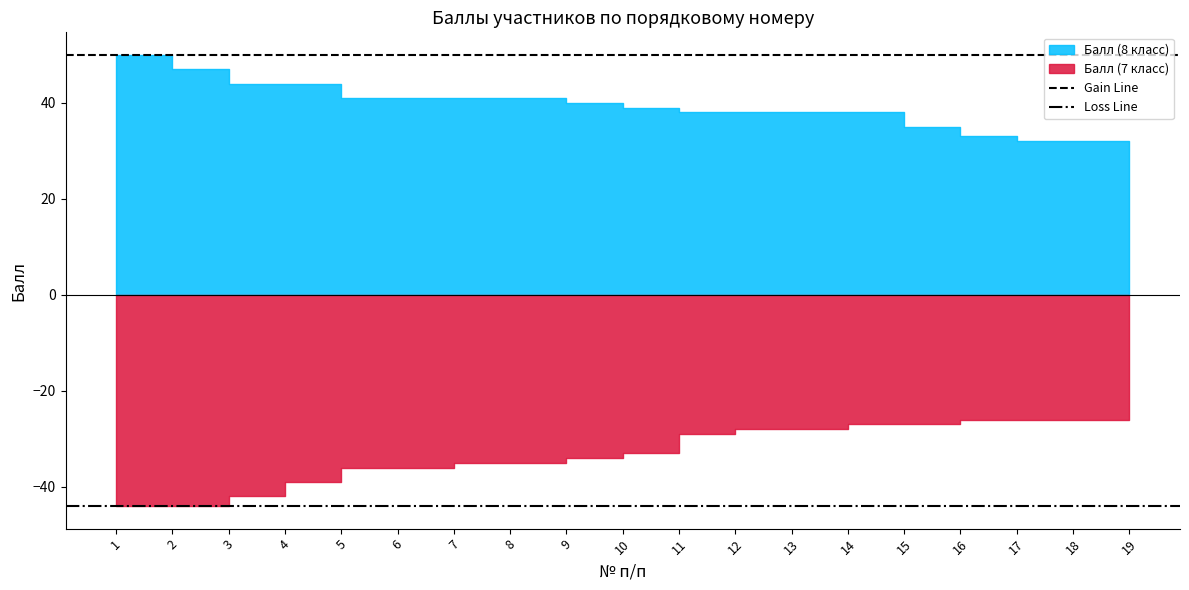

The Loss Line series shows -44 at 1. True or false?

True